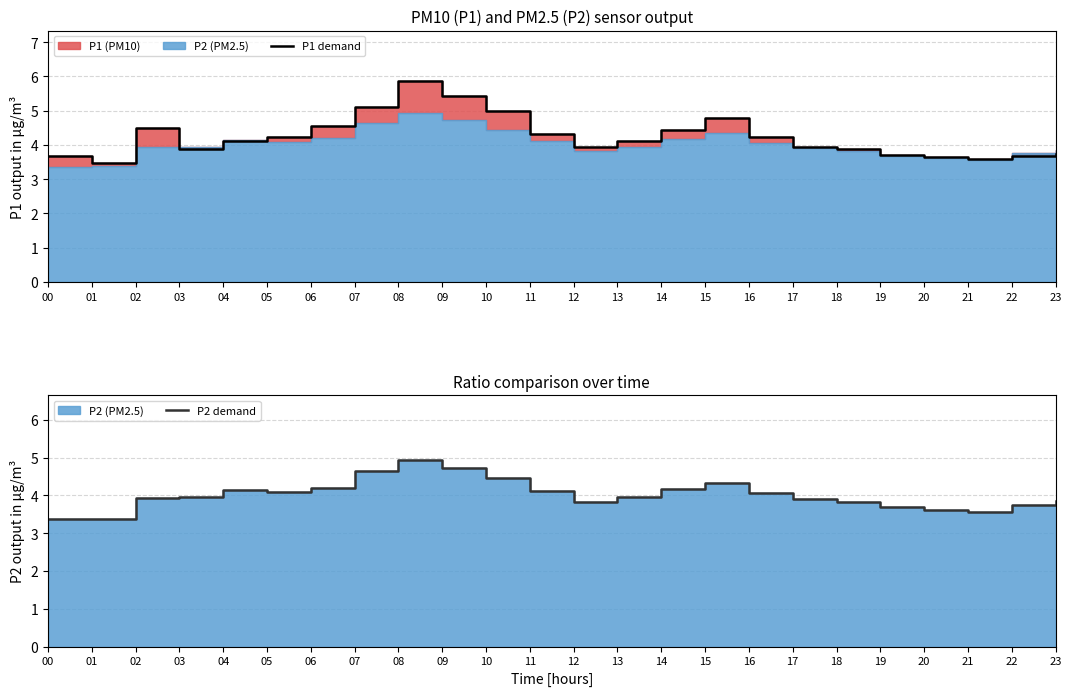

Rank the series at 15 from lowest to highest value.

P2 demand, P1 demand